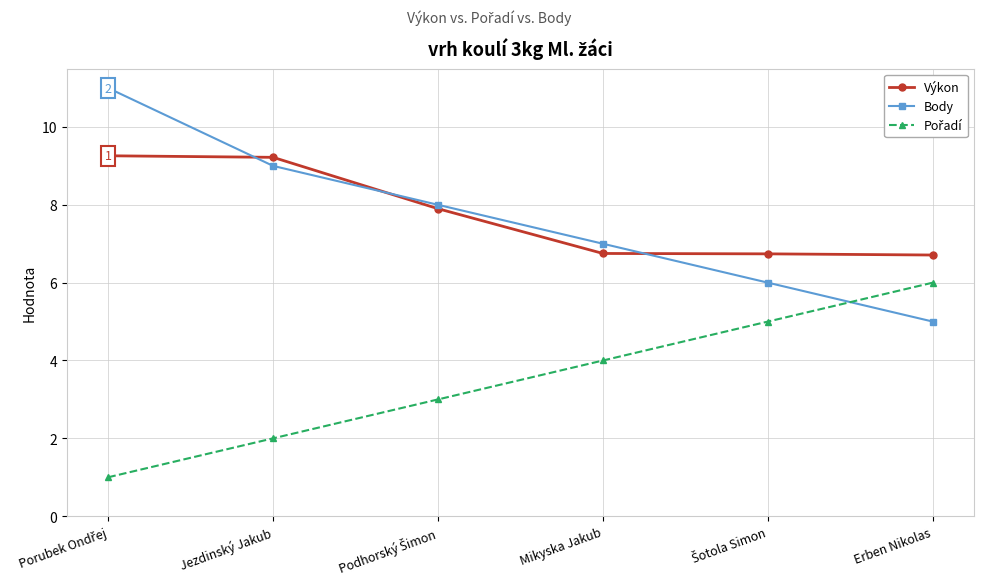

Is the value of Výkon at Mikyska Jakub greater than the value of Body at Erben Nikolas?

Yes